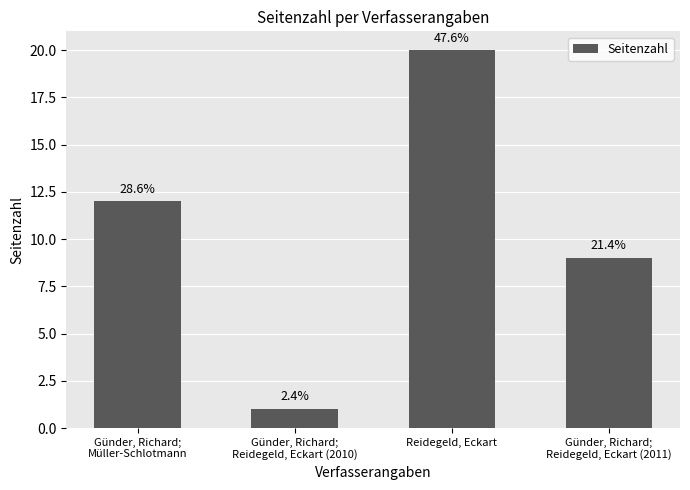

How many bars are there in total?

4